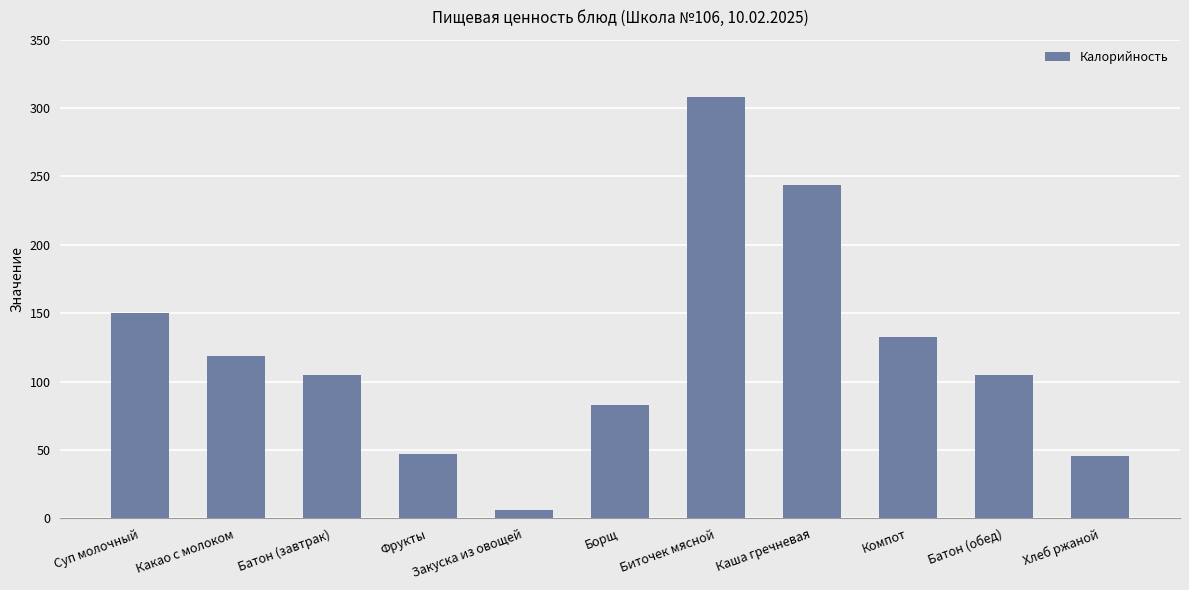

What is the label of the 1st bar from the right?

Хлеб ржаной